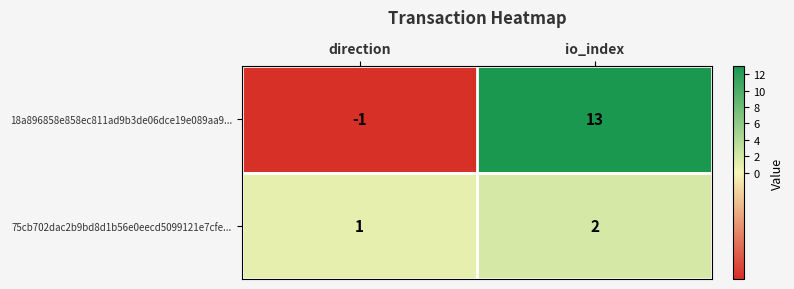

What is the sum of the 18a896858e858ec811ad9b3de06dce19e089aa9... values at io_index and direction?

12